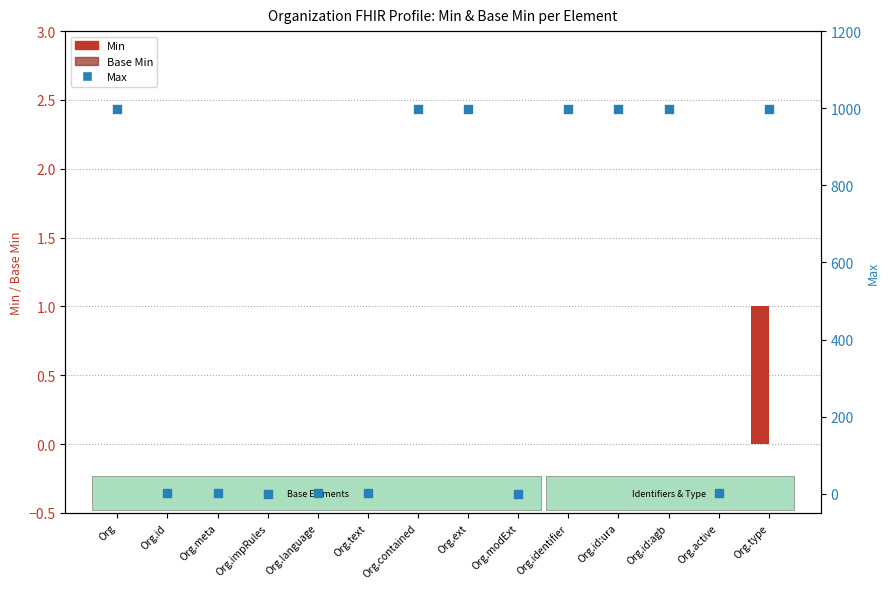

Which series reaches the minimum Y coordinate?

Min